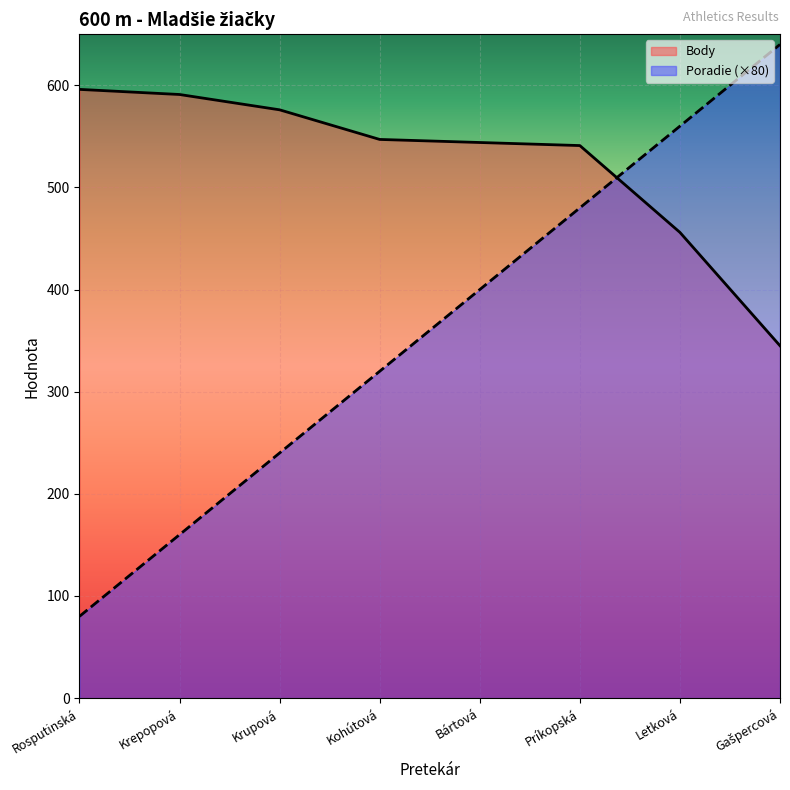

How many data points in Body are less than 547?

4